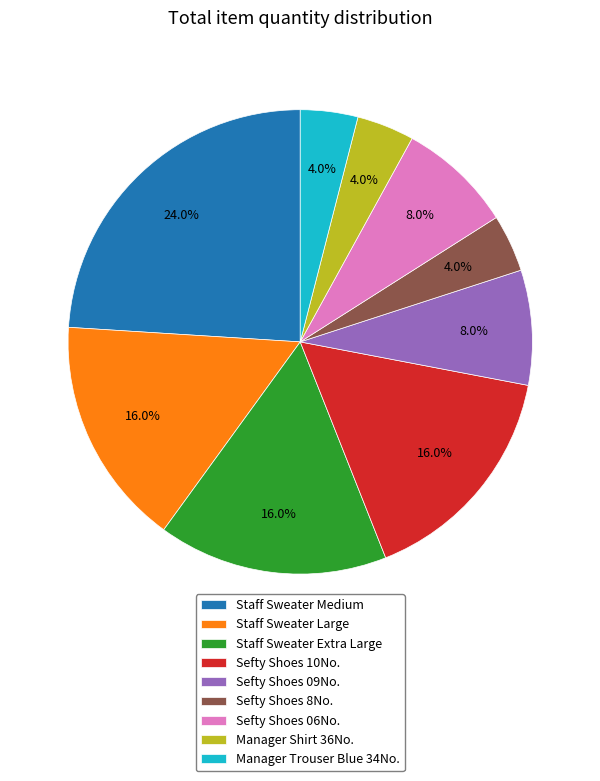

What is the ratio of the value at Staff Sweater Large to the value at Sefty Shoes 06No.?

2.0